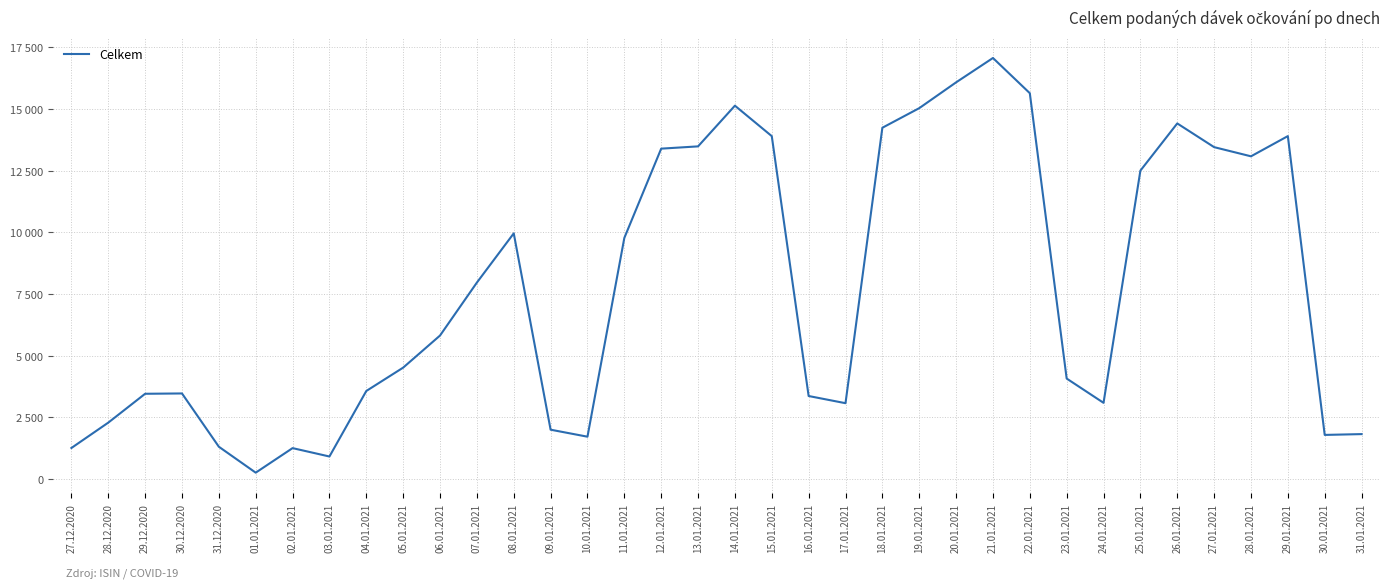

How many interior local valleys (lower than both neighbors) does the data have?

7